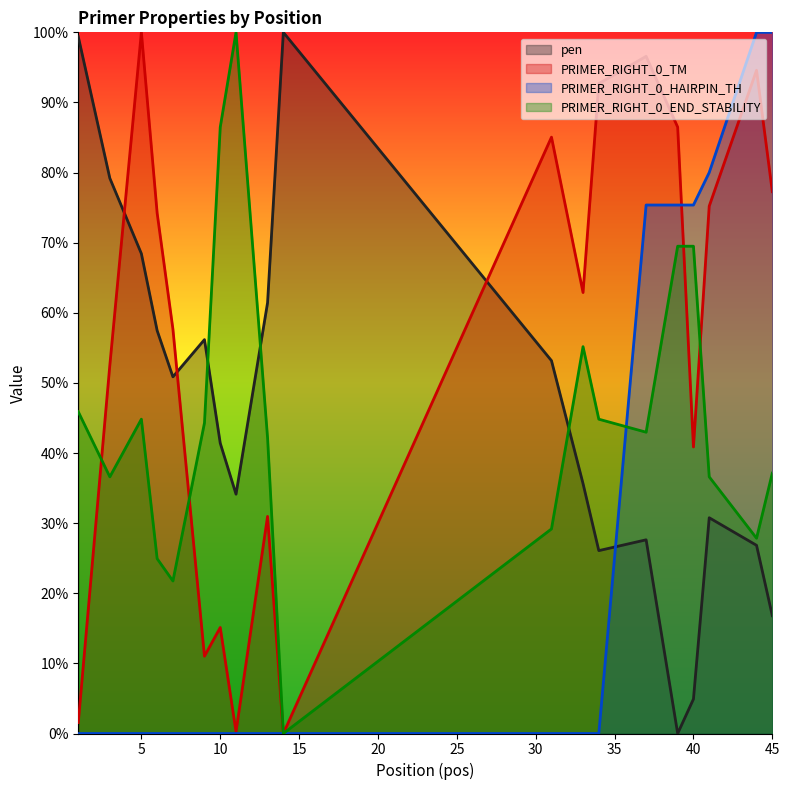

Does the chart have visible grid lines?

No